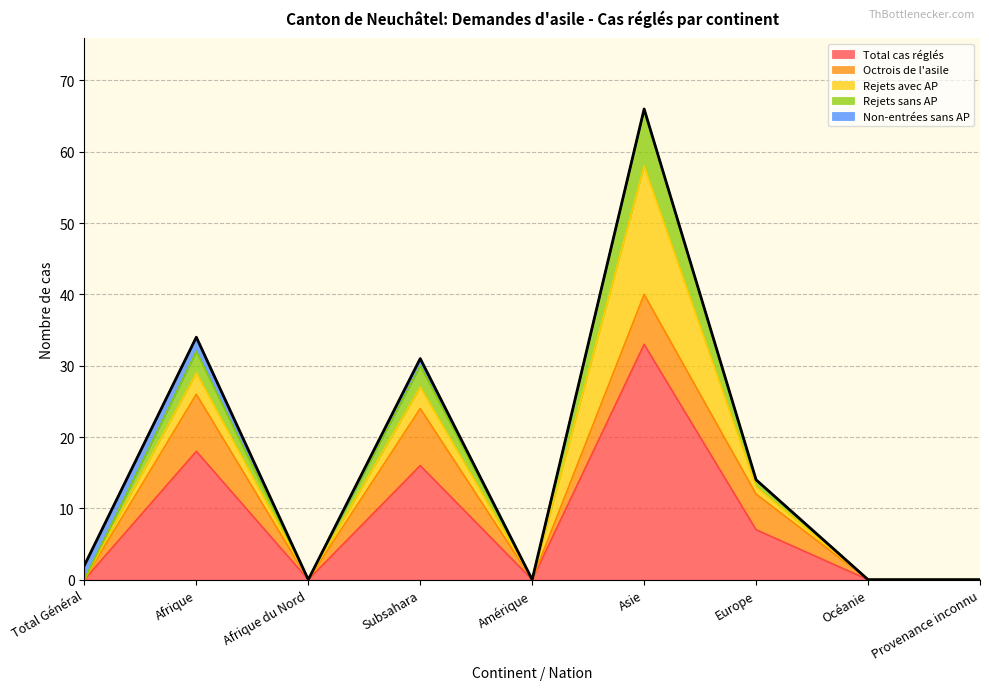

Rank the series at Afrique du Nord from lowest to highest value.

Total cas réglés, Octrois de l'asile, Rejets avec AP, Rejets sans AP, Non-entrées sans AP